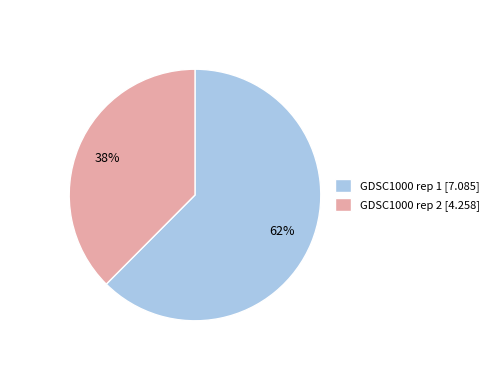

Which has a higher value, GDSC1000 rep 2 or GDSC1000 rep 1?

GDSC1000 rep 1